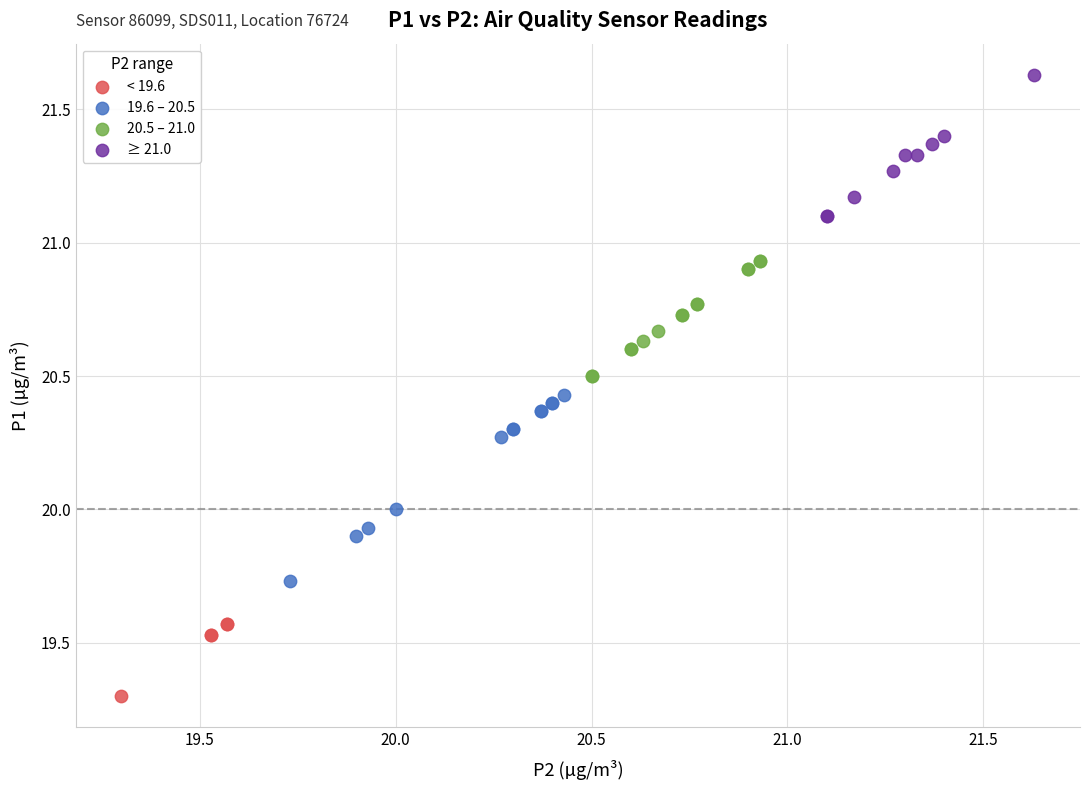

Which series reaches the minimum Y coordinate?

< 19.6